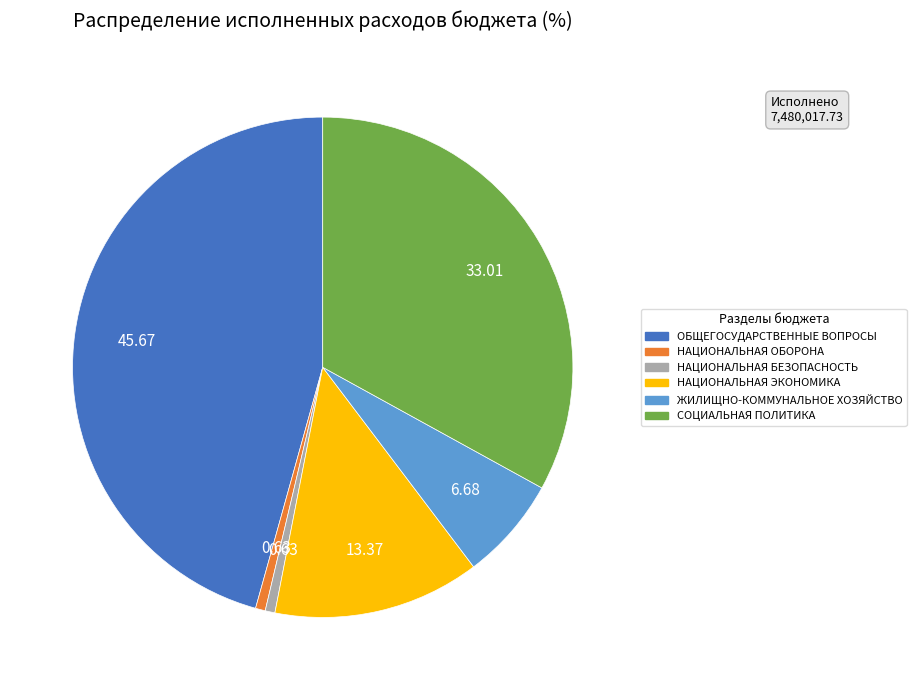

Does any single category account for the majority?

No